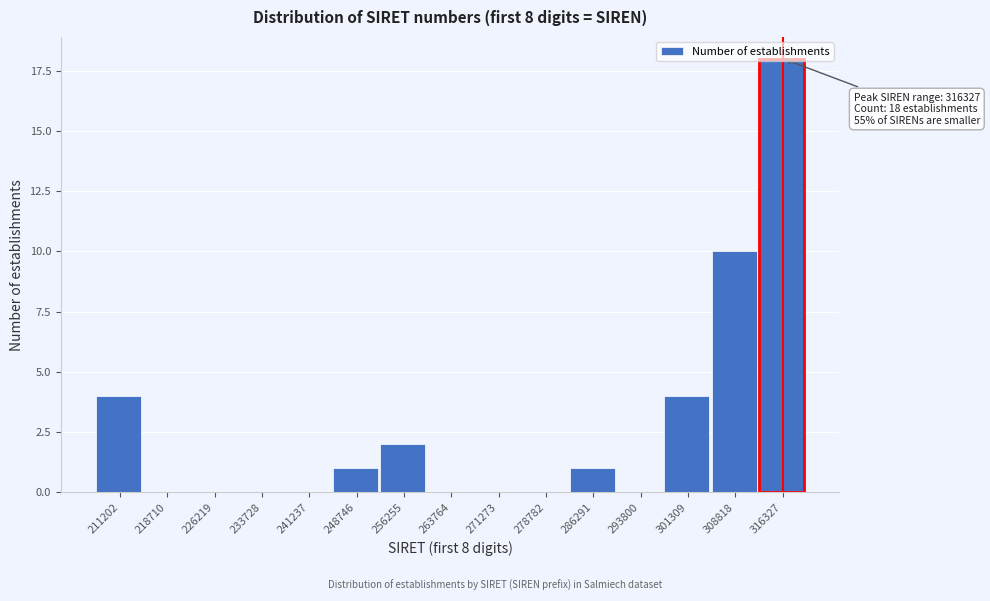

At which category does the chart reach its peak across all series?

316327